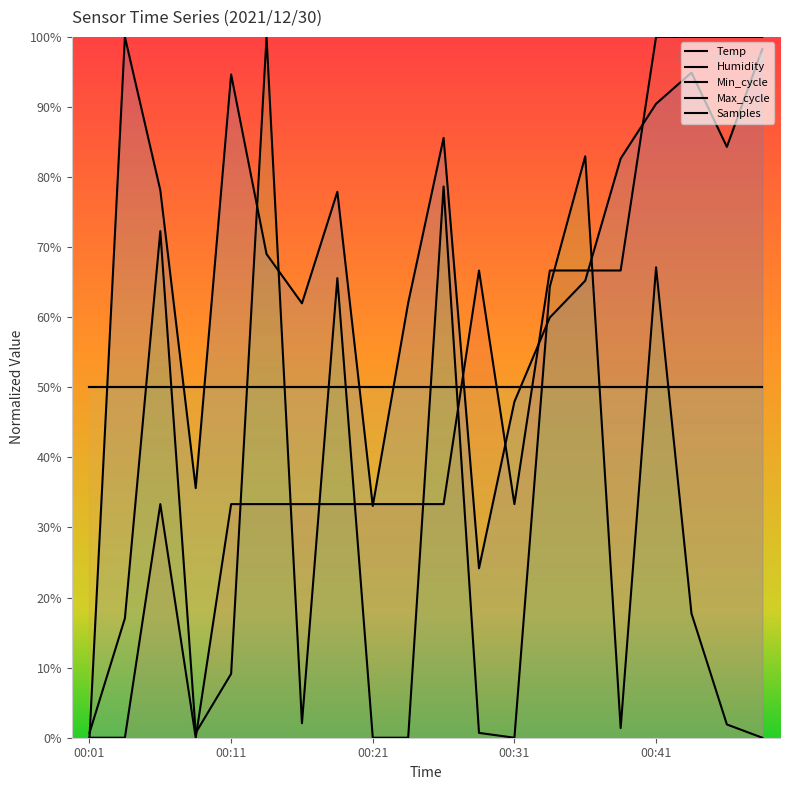

How many data points does each series have?

20